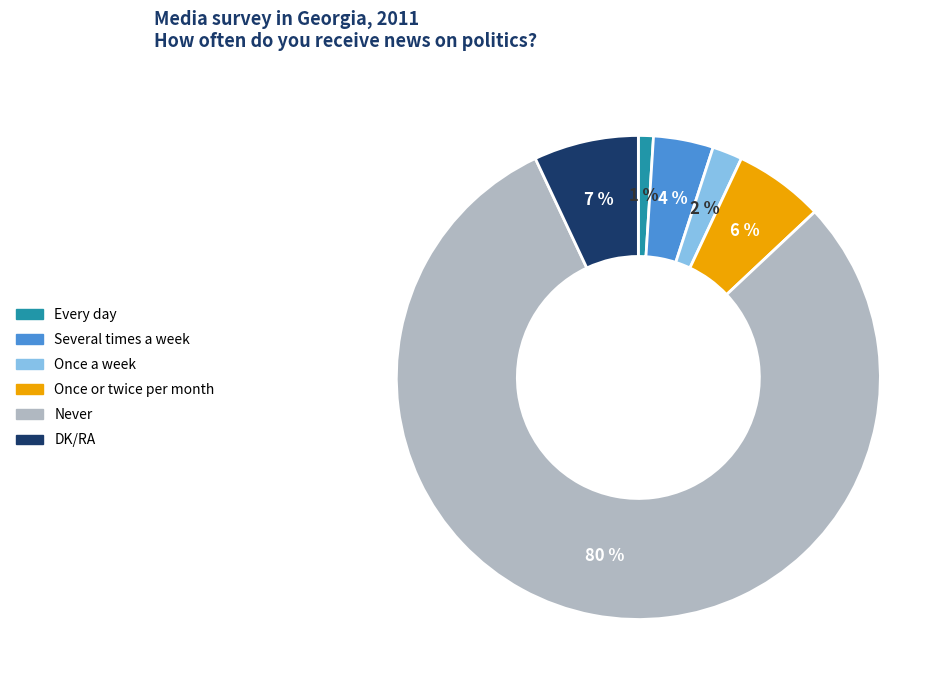

Does Never represent more than half of the total?

Yes